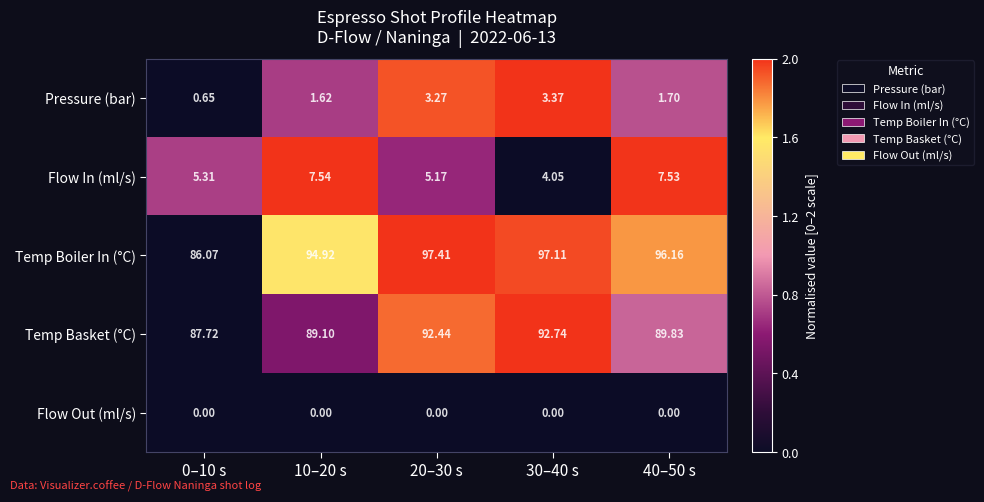

At 0–10 s, list the series in order from smallest to largest.

Flow Out (ml/s), Pressure (bar), Flow In (ml/s), Temp Boiler In (°C), Temp Basket (°C)